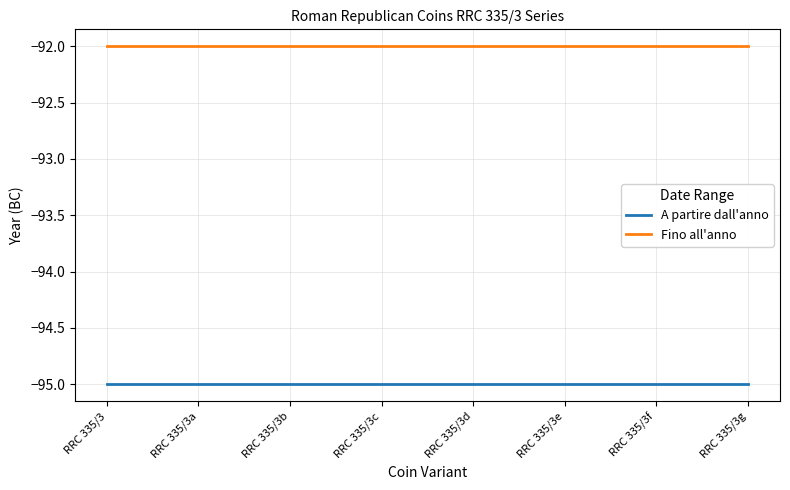

Reading left to right, transcribe all the data shown in this chart.

A partire dall'anno: -95	-95	-95	-95	-95	-95	-95	-95
Fino all'anno: -92	-92	-92	-92	-92	-92	-92	-92